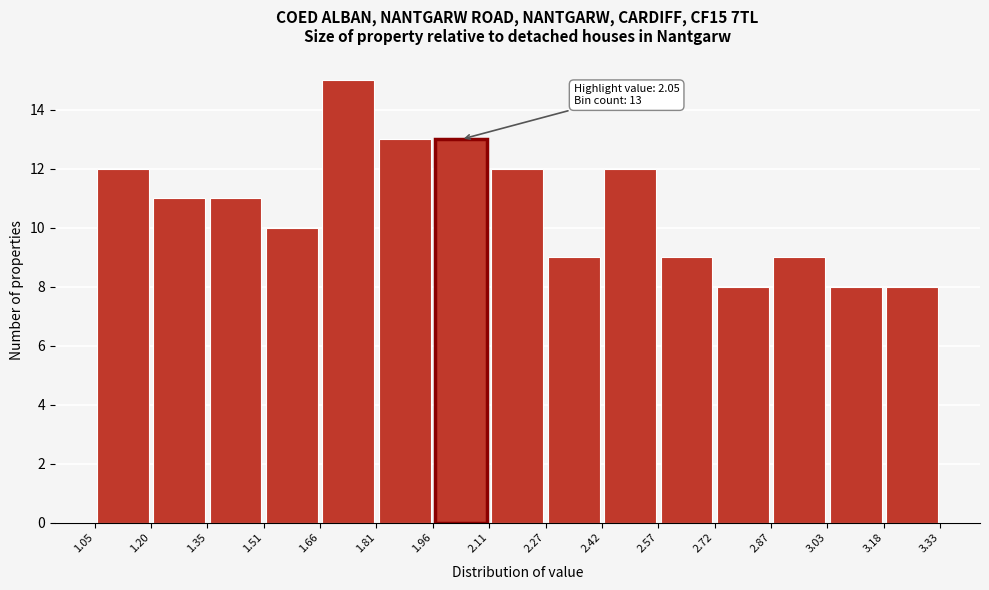

Over which range of the x-axis is the bar tallest?

1.66 to 1.81